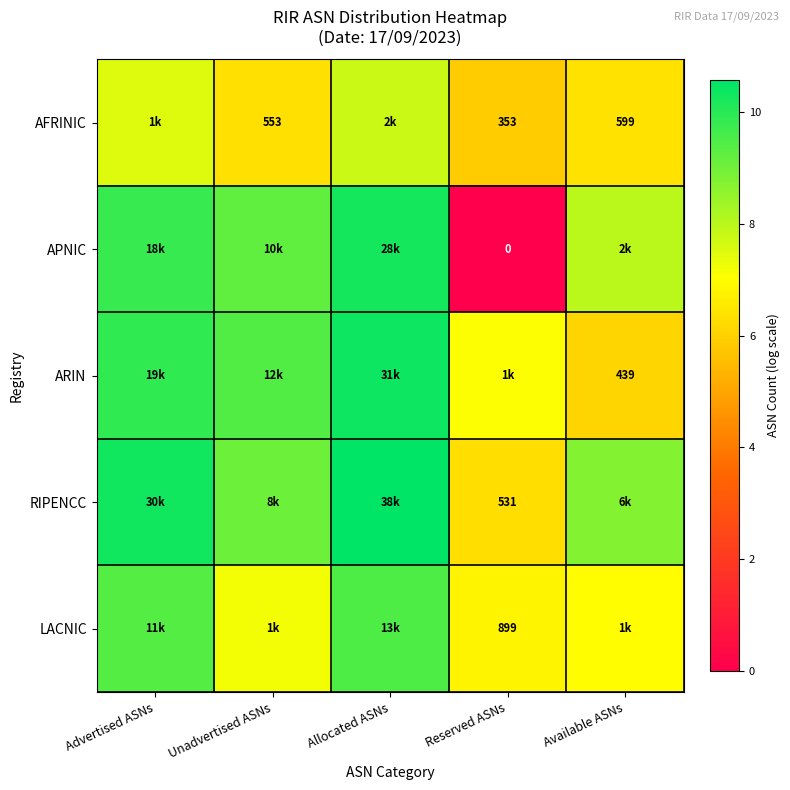

What is the sum of all APNIC values?

37.3